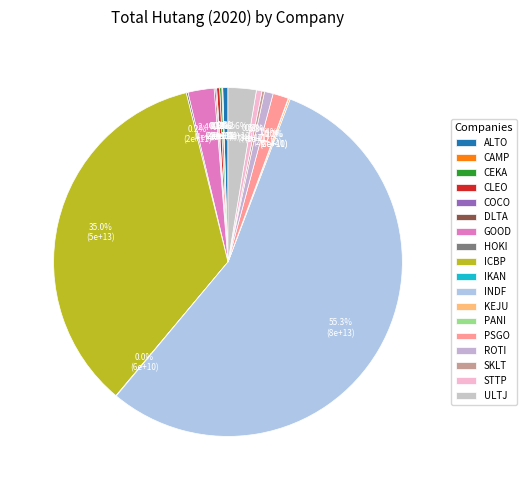

What is the largest slice in the pie chart?

Indofood Sukses Makmur Tbk